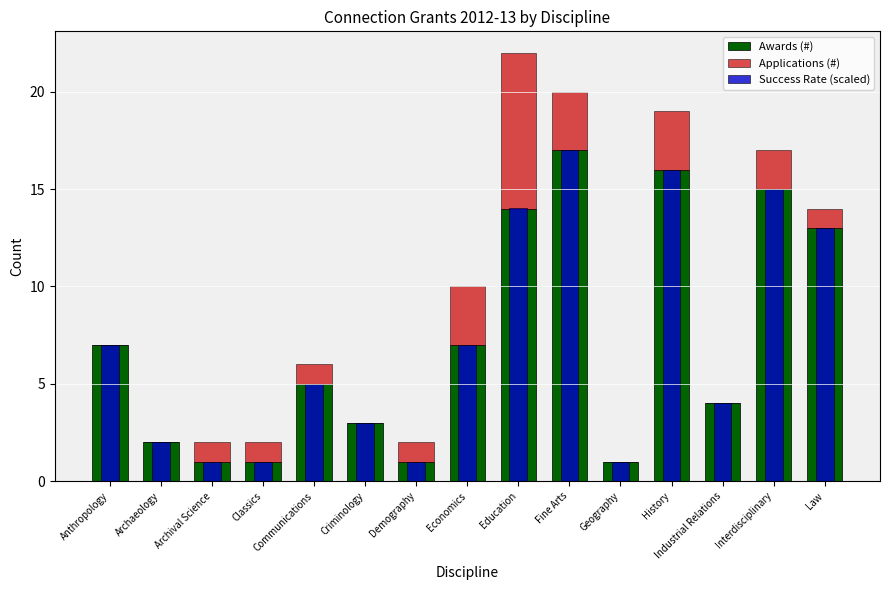

Where is Awards (#) nearest to the value 9?

Anthropology